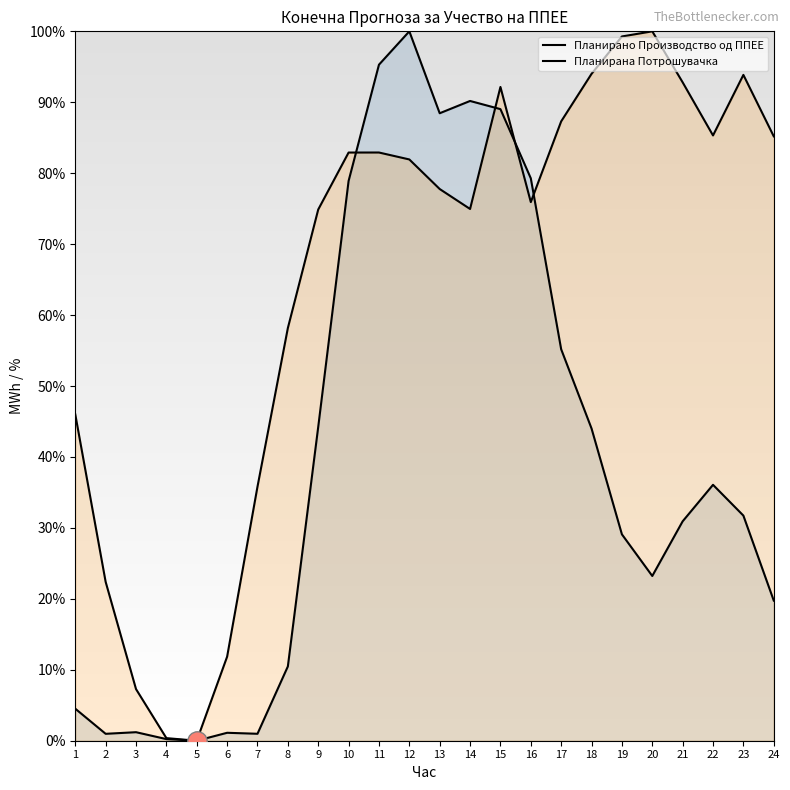

How many values in the Планирана Потрошувачка series exceed 81?

12